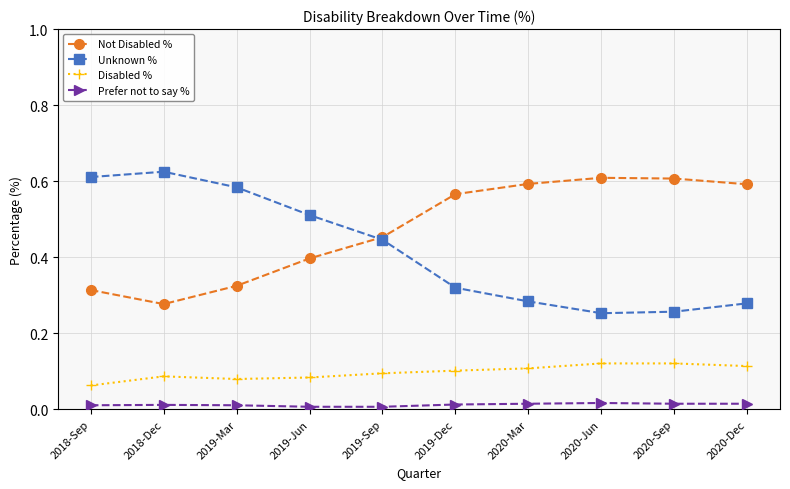

True or false: Disabled % and Prefer not to say % cross at least once.

False